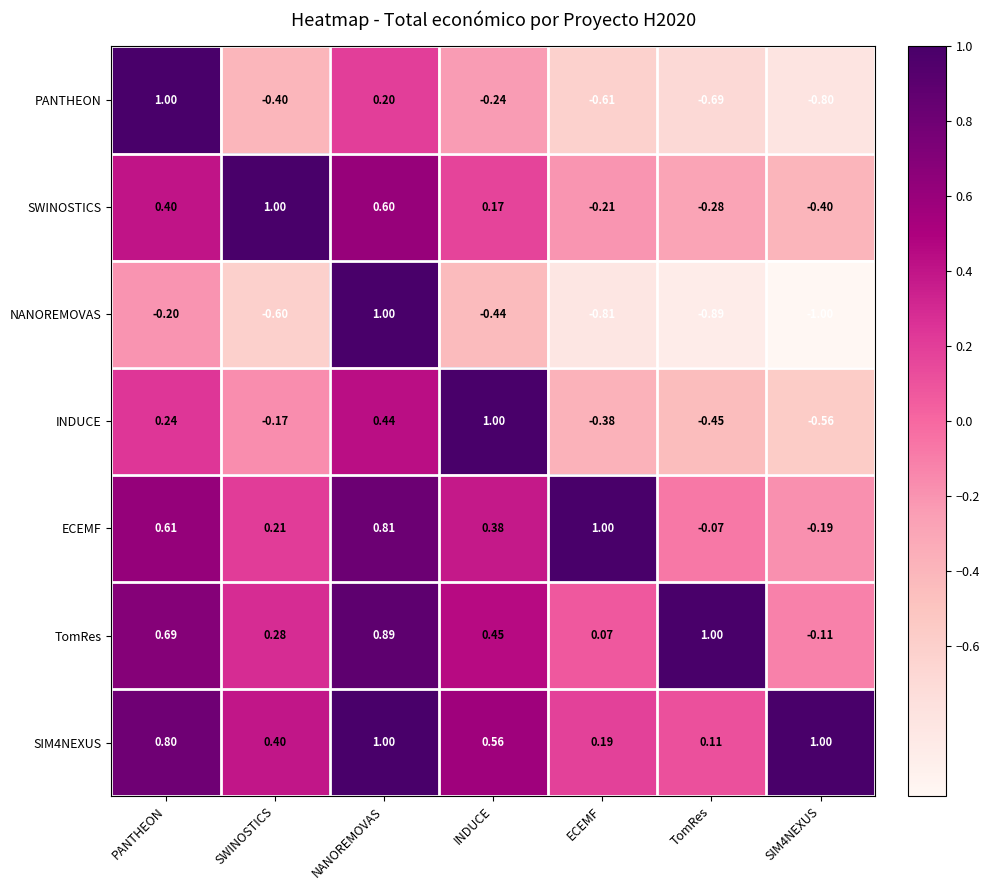

How many series are shown in this chart?

7